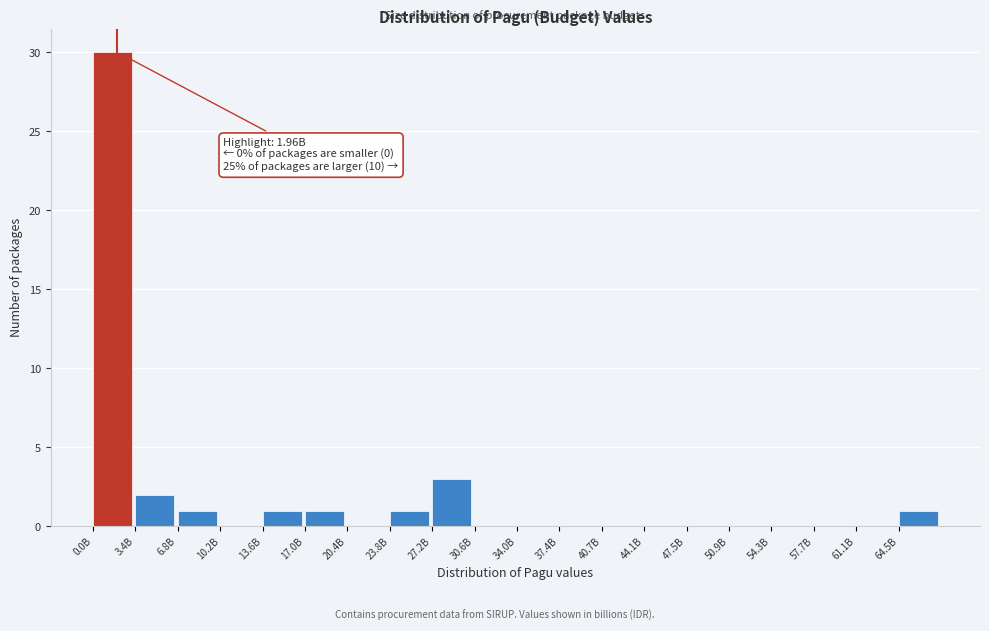

Reading right to left, transcribe all the data shown in this chart.

64.5B=1	61.1B=0	57.7B=0	54.3B=0	50.9B=0	47.5B=0	44.1B=0	40.7B=0	37.4B=0	34.0B=0	30.6B=0	27.2B=3	23.8B=1	20.4B=0	17.0B=1	13.6B=1	10.2B=0	6.8B=1	3.4B=2	0.0B=30